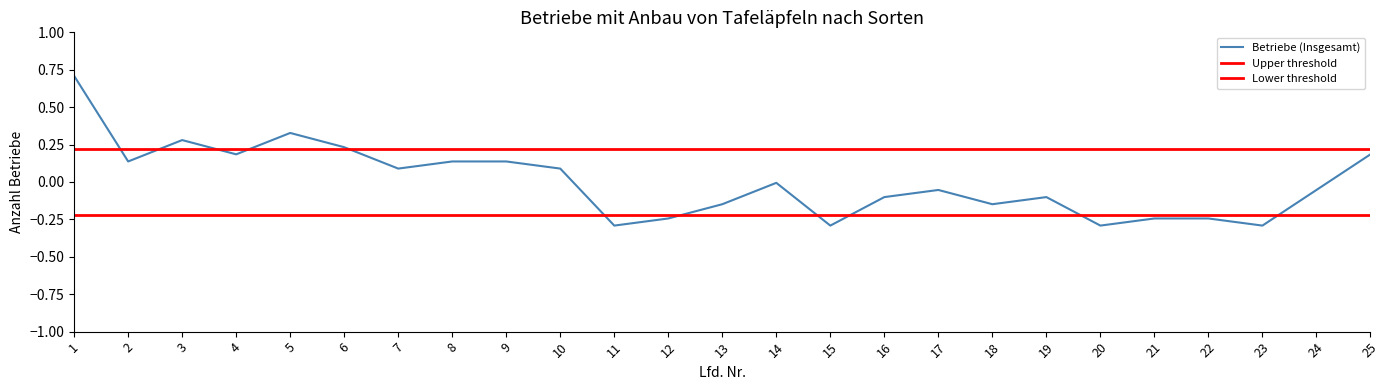

Read the value at 19.

-0.1